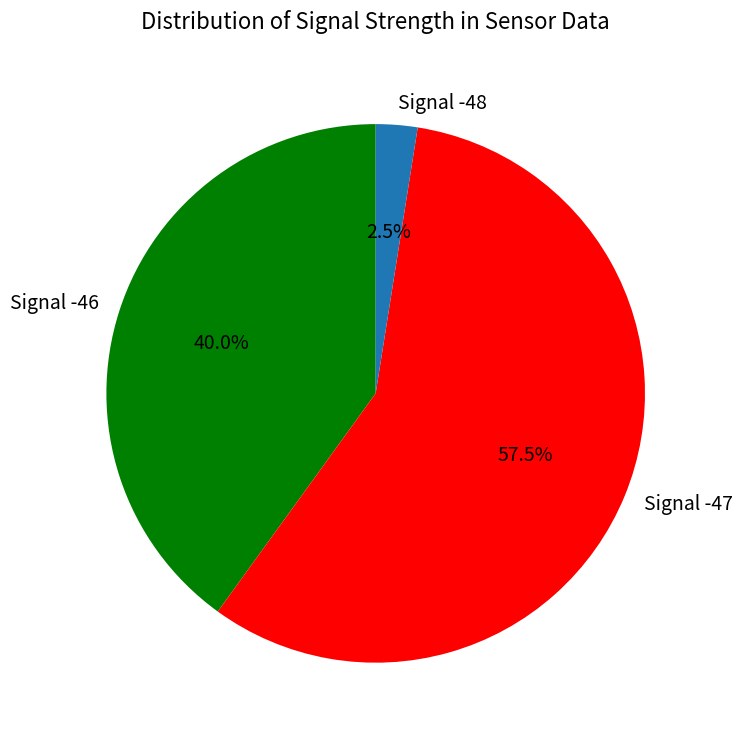

Between Signal -48 and Signal -46, which is larger?

Signal -46